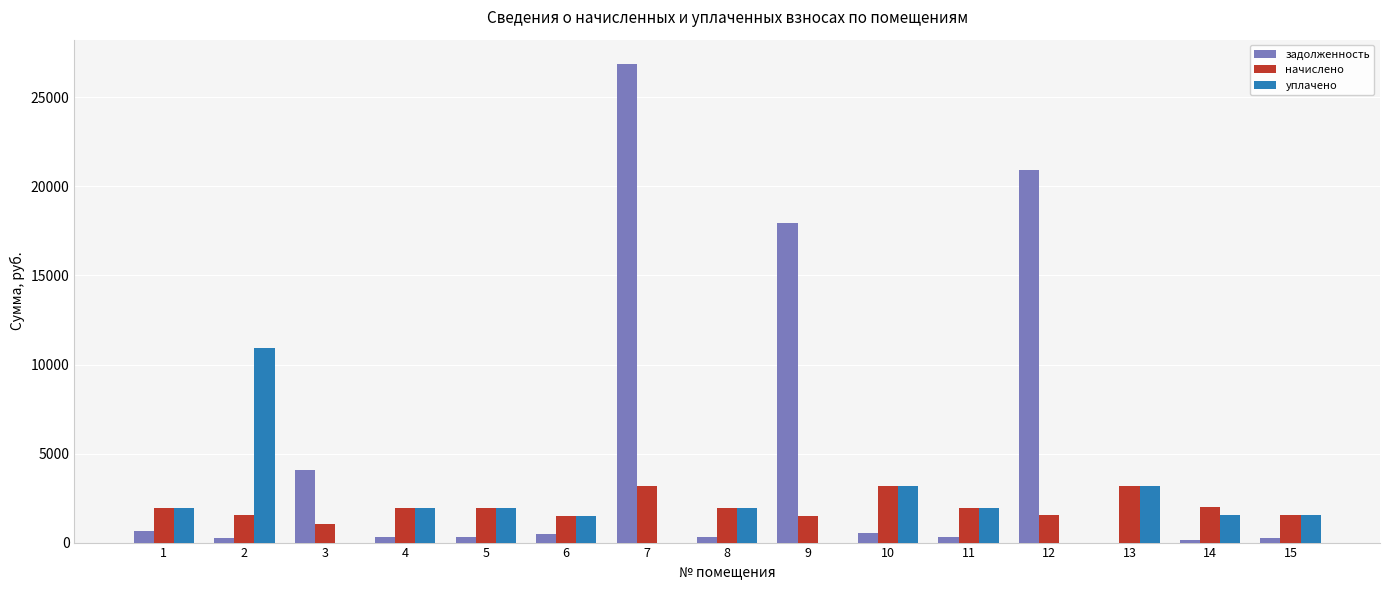

What is the sum of all уплачено values?

31686.9